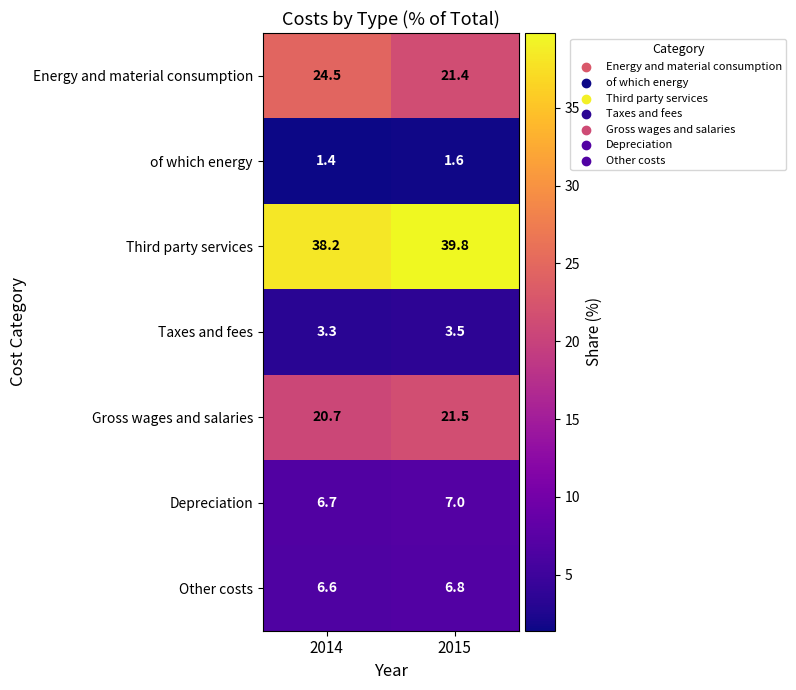

The Taxes and fees series shows 3.5 at 2015. True or false?

True